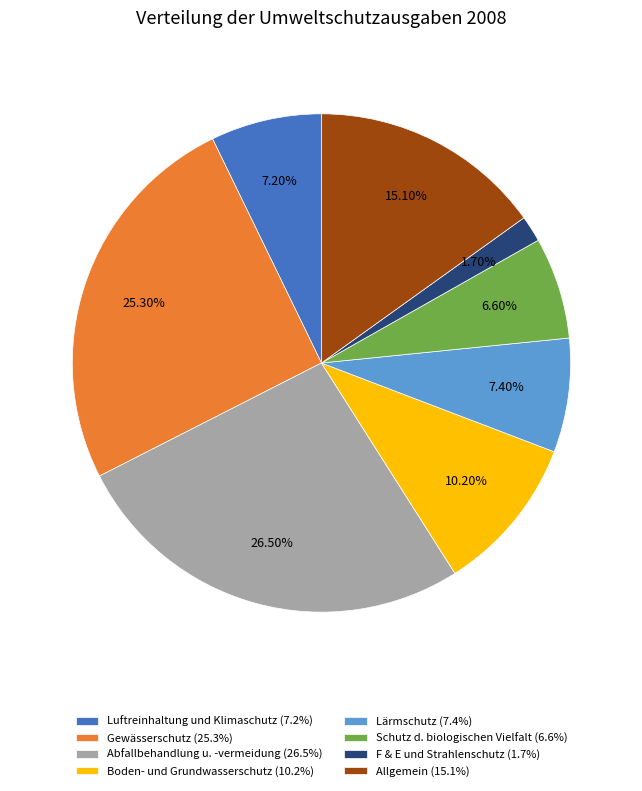

Combined, do Gewässerschutz (25.3%) and F & E und Strahlenschutz (1.7%) account for over 50%?

No